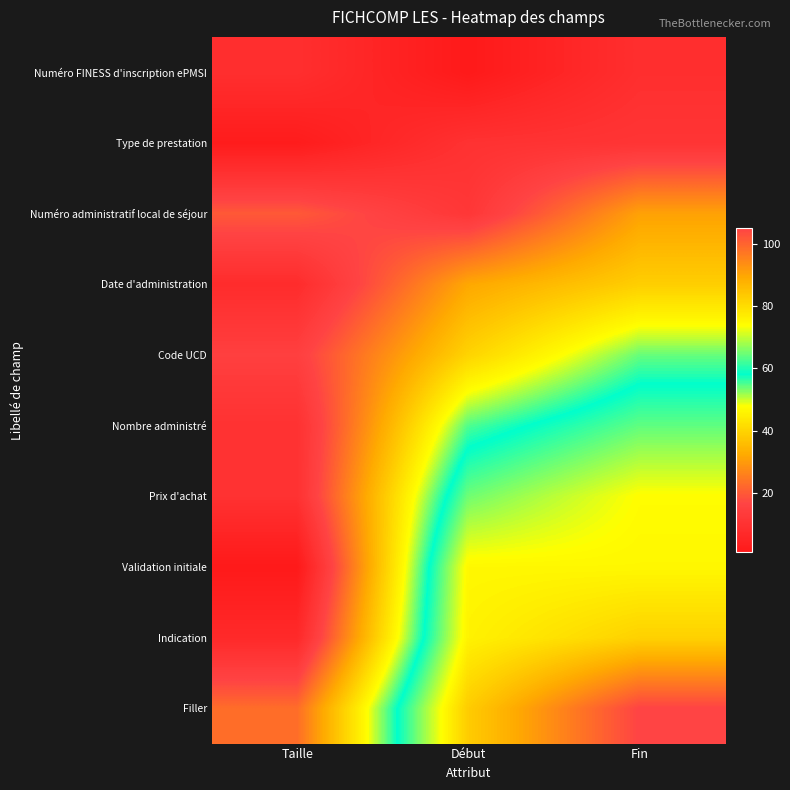

What is the spread (max minus min) of values at Taille?

22